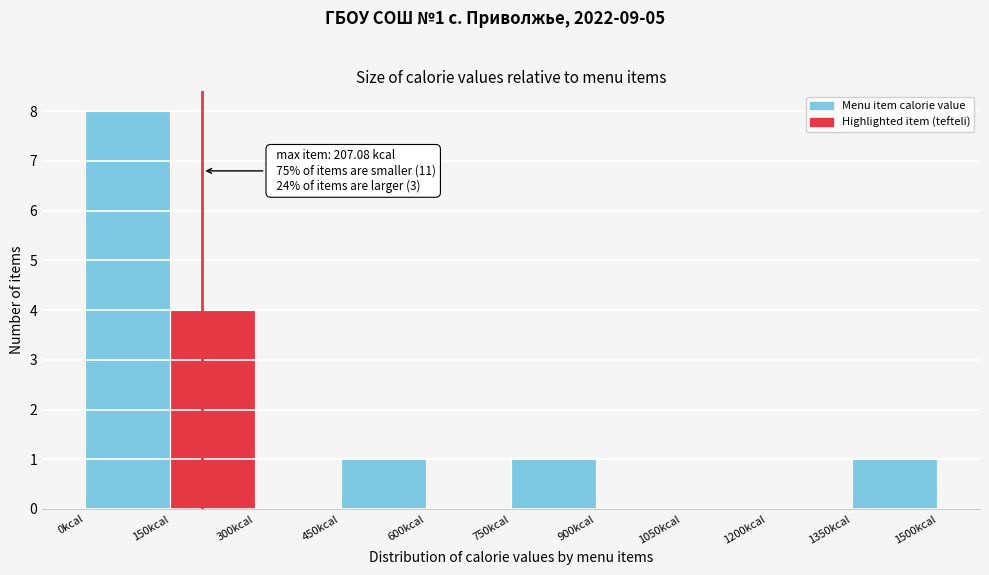

Over which range of the x-axis is the bar tallest?

0 to 150